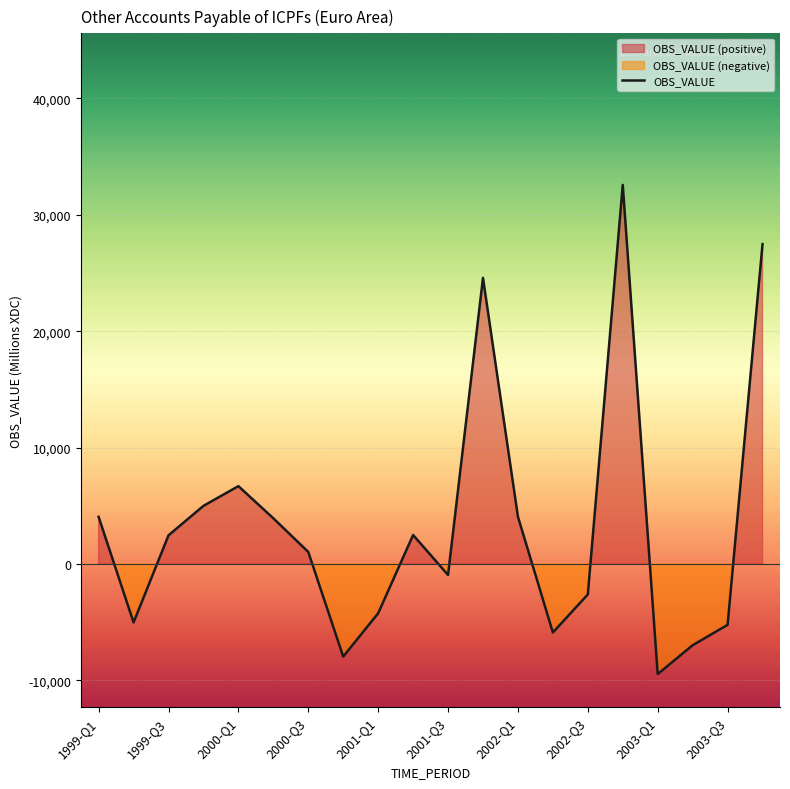

The value of OBS_VALUE at 2003-Q3 is -5242.5. True or false?

True